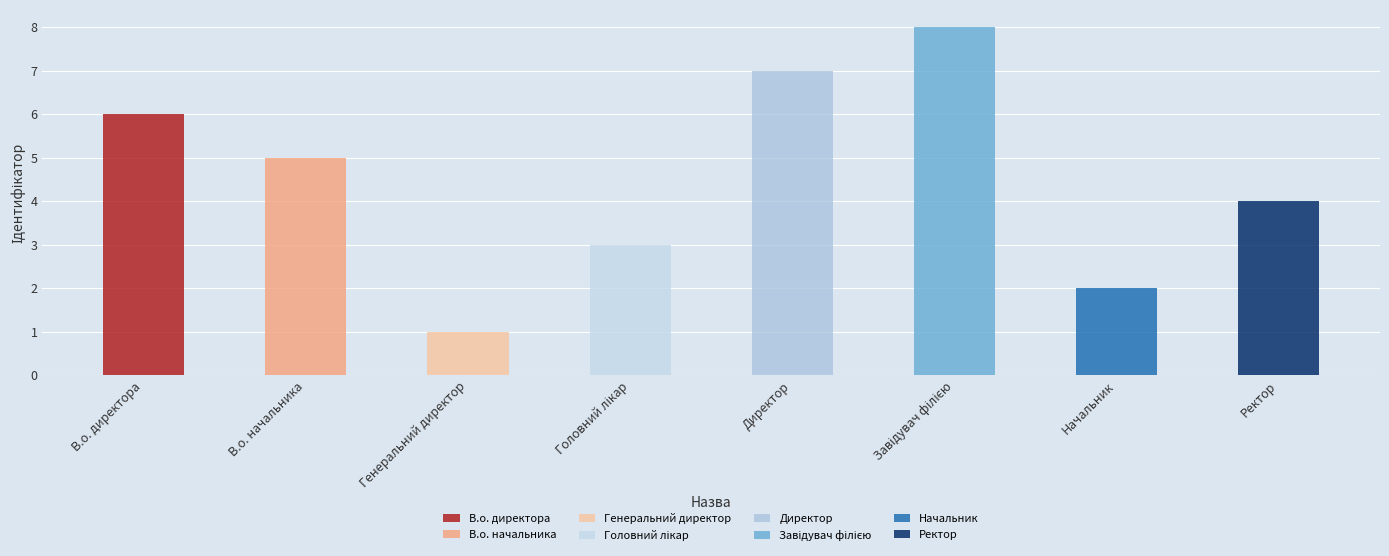

What is the label of the 3rd bar from the right?

Завідувач філією